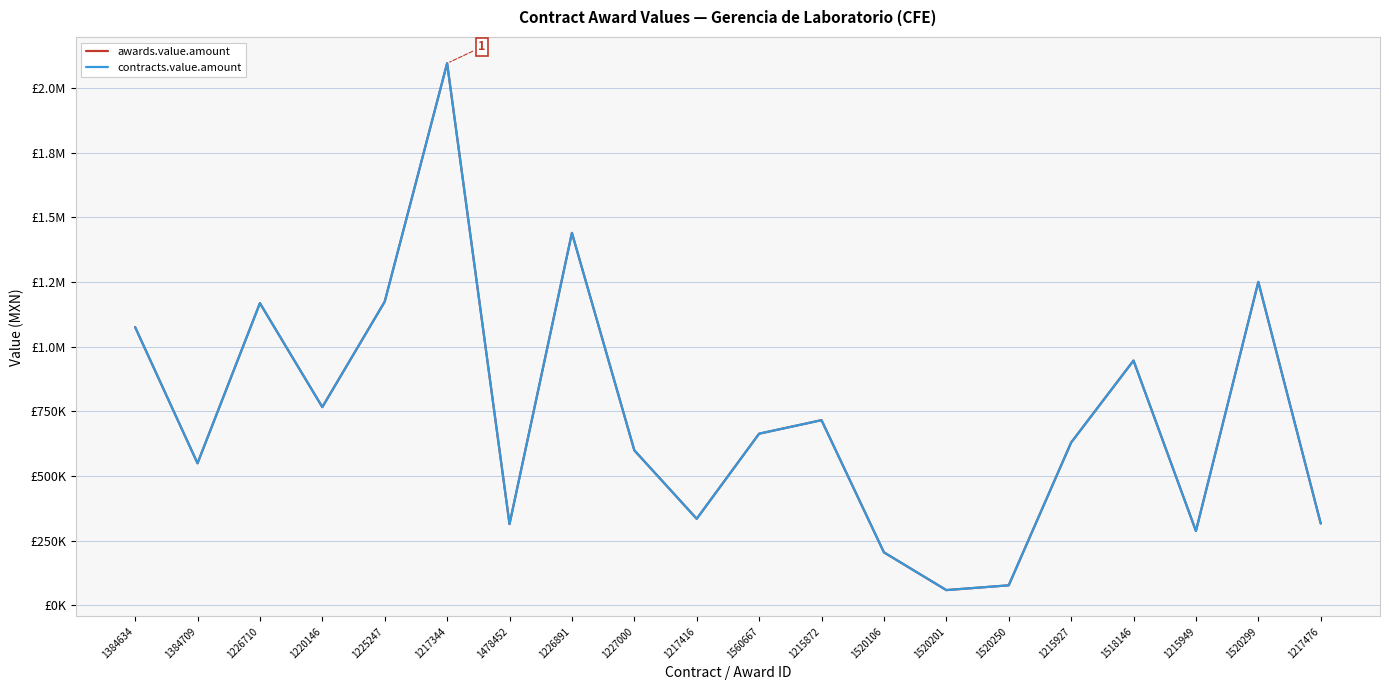

What is the highest value of the contracts.value.amount series?

2095000.0